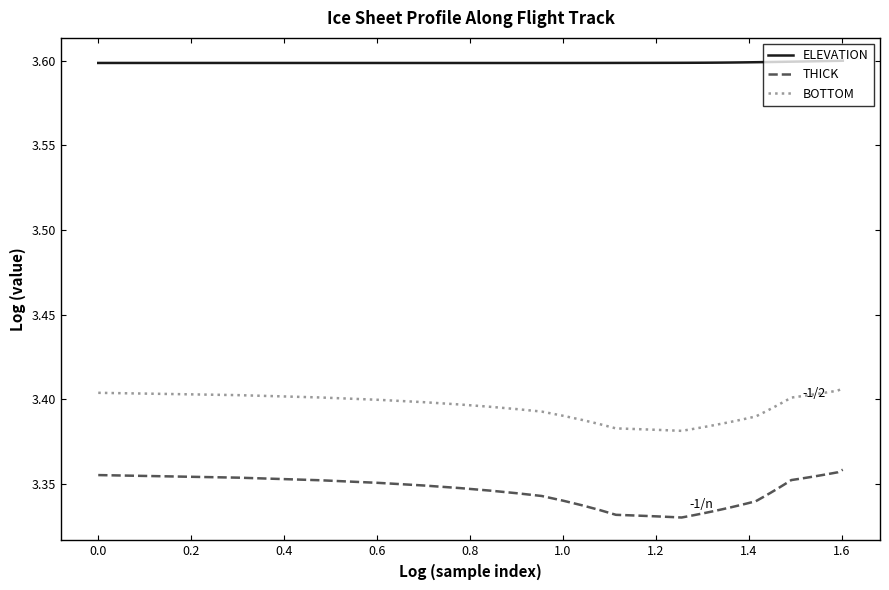

How many lines are shown in the chart?

3